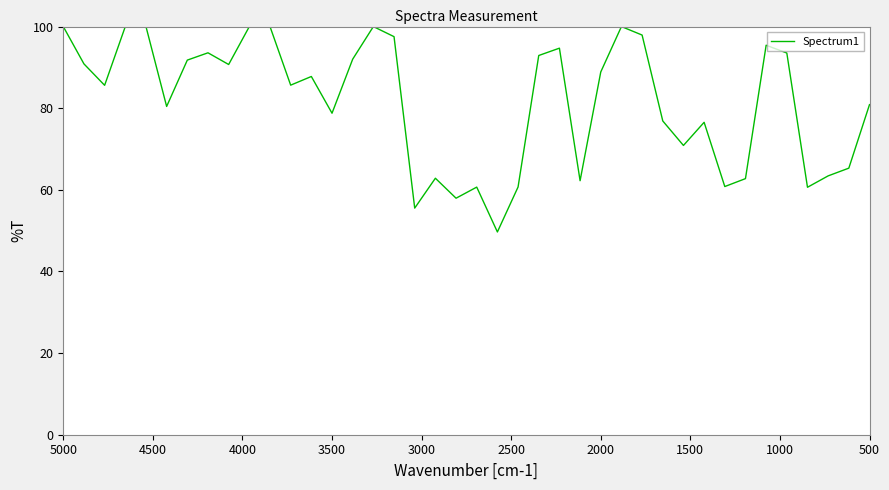

Count the number of categories in the chart.

40